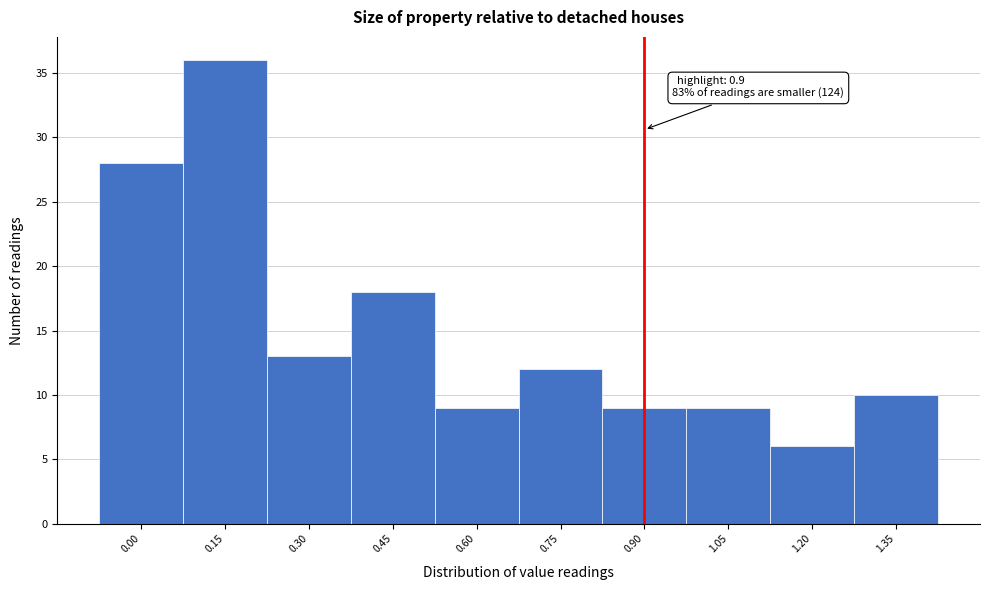

Over which range of the x-axis is the bar tallest?

0.075 to 0.225